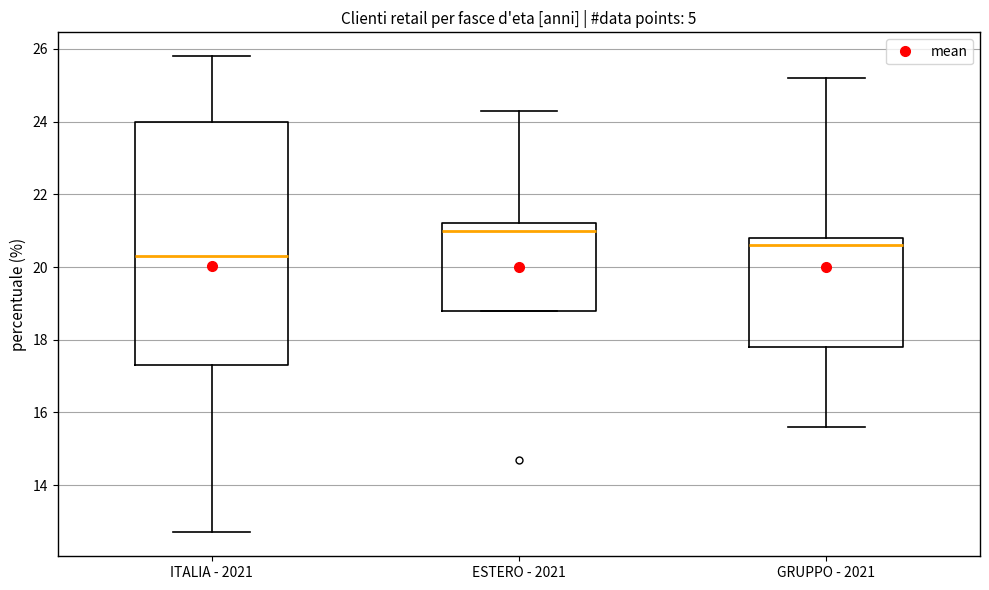

Reading left to right, transcribe this box plot: for each box, give where its median line is, the range the box spans, and where its two whiskers end, as read against the y-axis. The values are not printed on the chart, so give them approximately, as read against the axis.

ITALIA - 2021: median 20.4, box 17.4 to 24.0, whiskers 12.8 to 25.8
ESTERO - 2021: median 21.0, box 18.8 to 21.2, whiskers 18.8 to 24.4
GRUPPO - 2021: median 20.6, box 17.8 to 20.8, whiskers 15.6 to 25.2